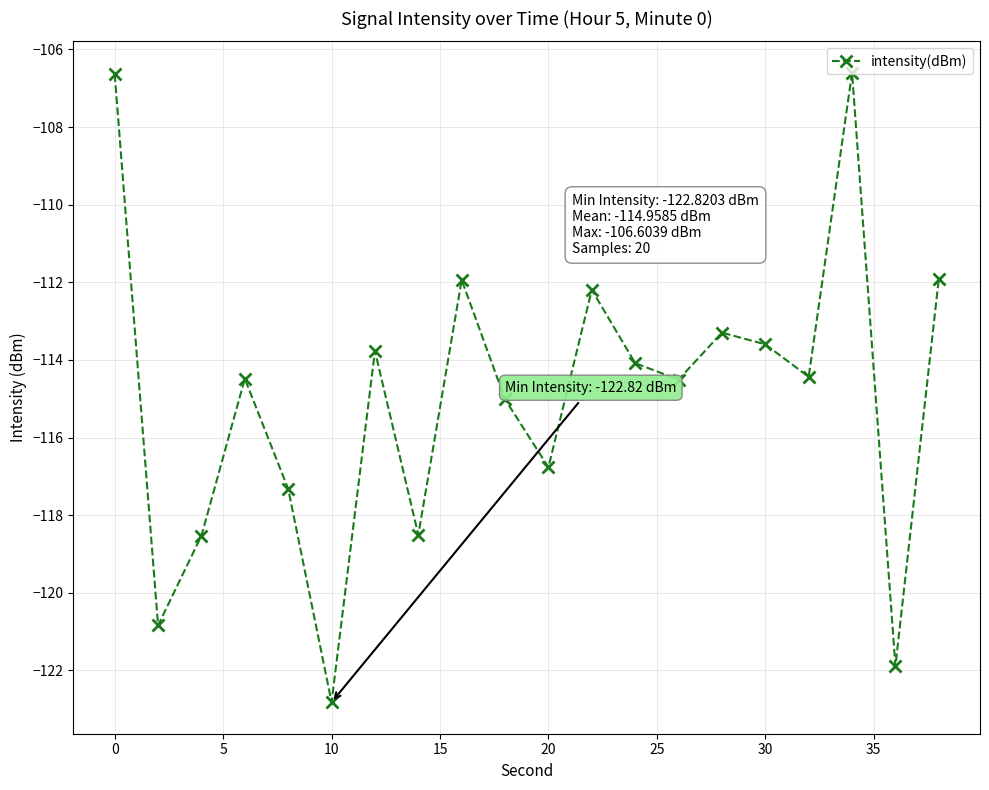

How many interior local peaks (higher than both neighbors) does the data have?

6